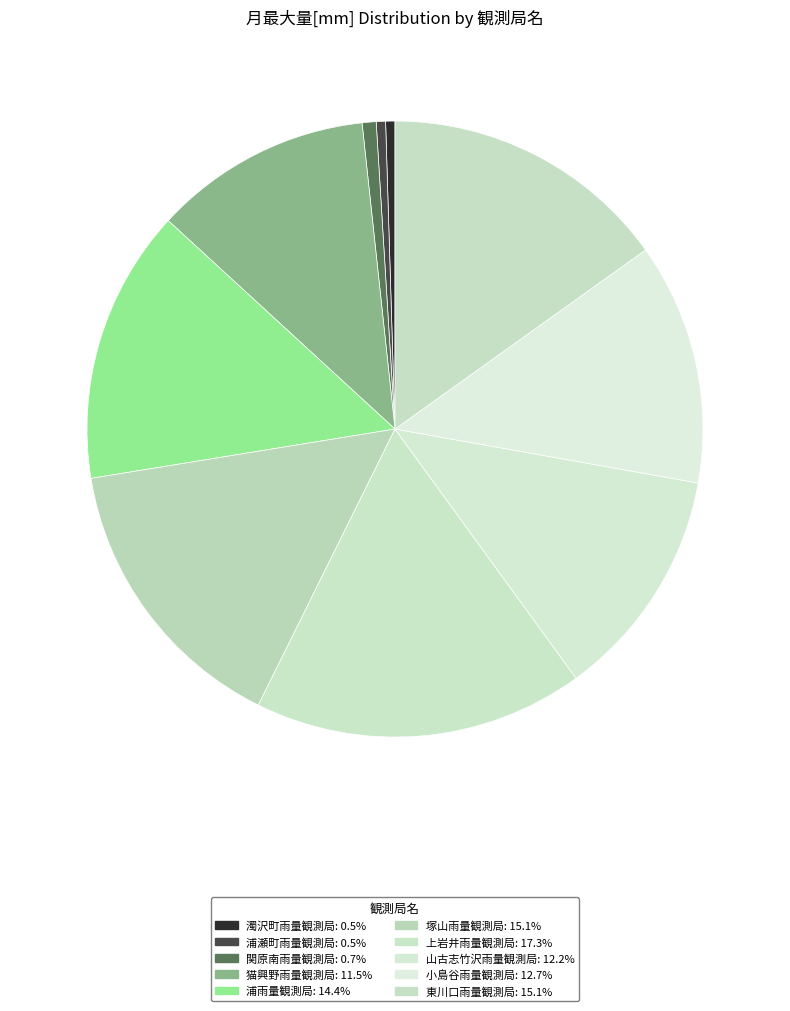

How many slices are in this pie chart?

10